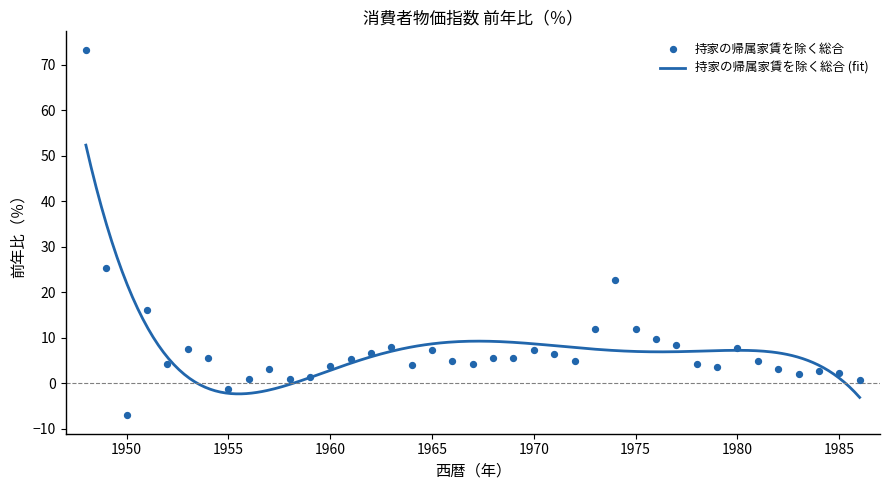

Between 1986 and 1984, which is larger?

1984